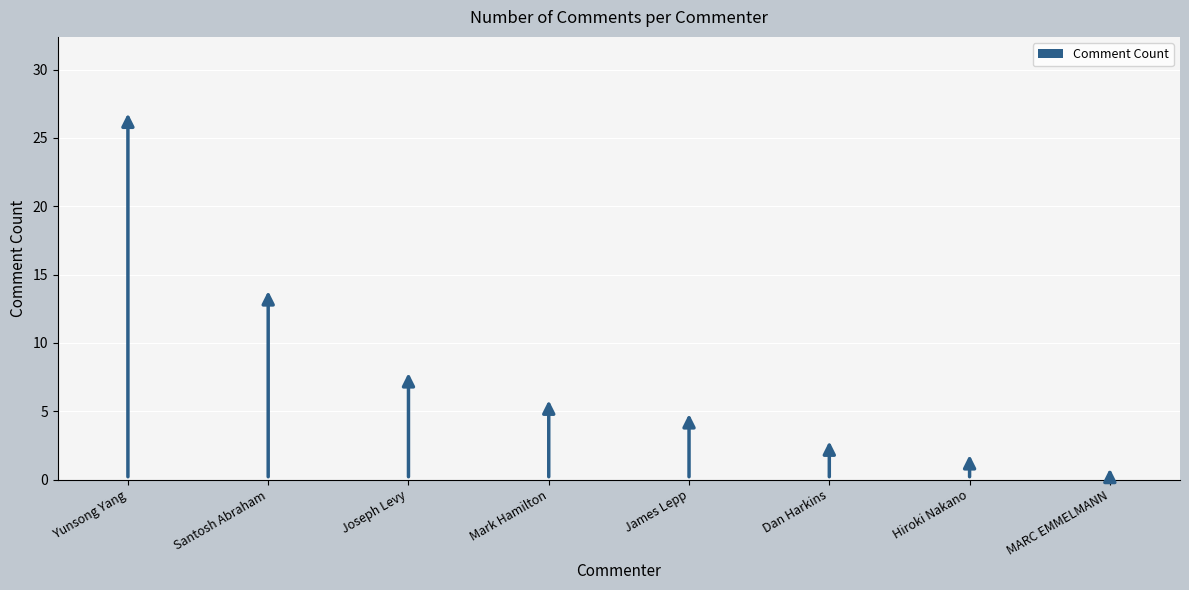

Which category has the highest value across all series?

Yunsong Yang